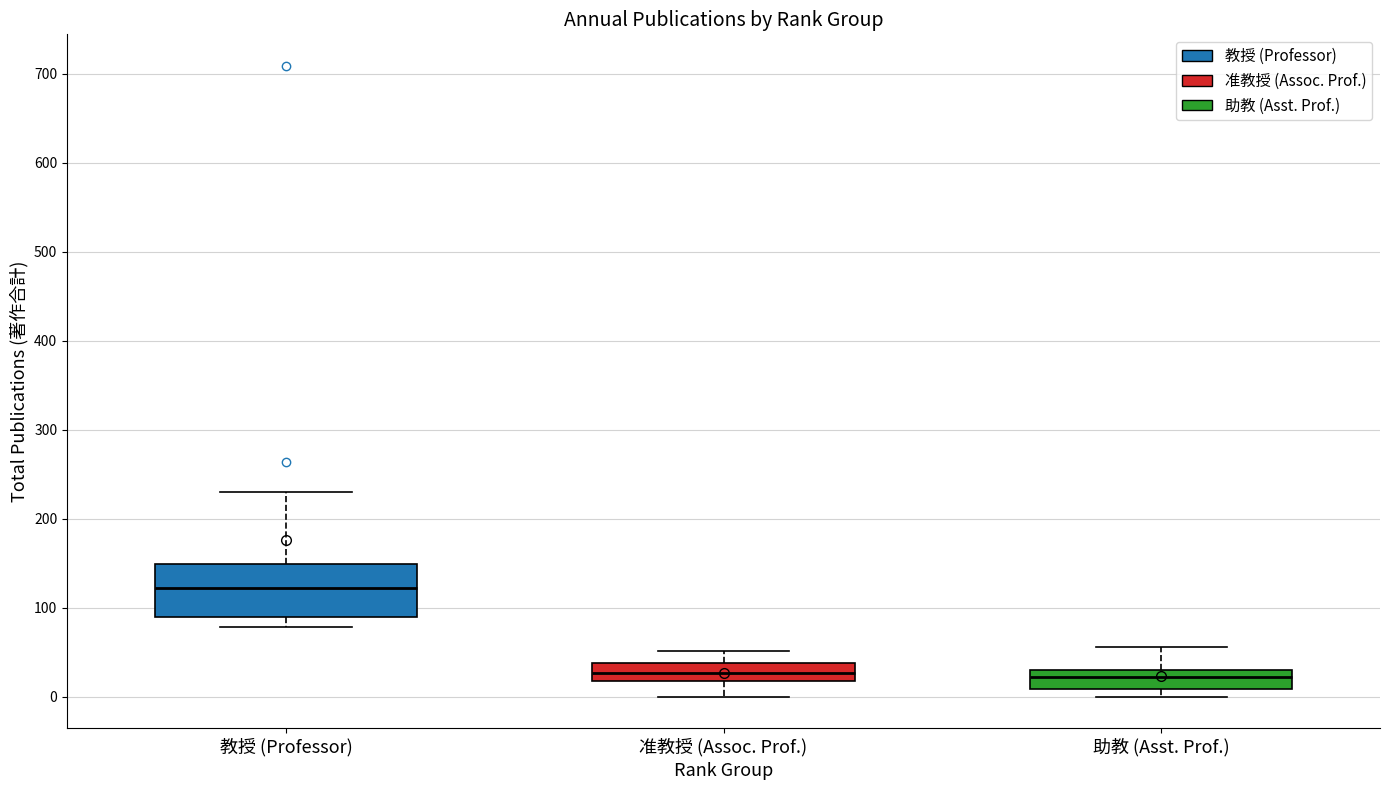

Where is the upper edge of the box for 助教 (Asst. Prof.) on the y-axis? The values are not printed on the chart, so give them approximately, as read against the axis.

30